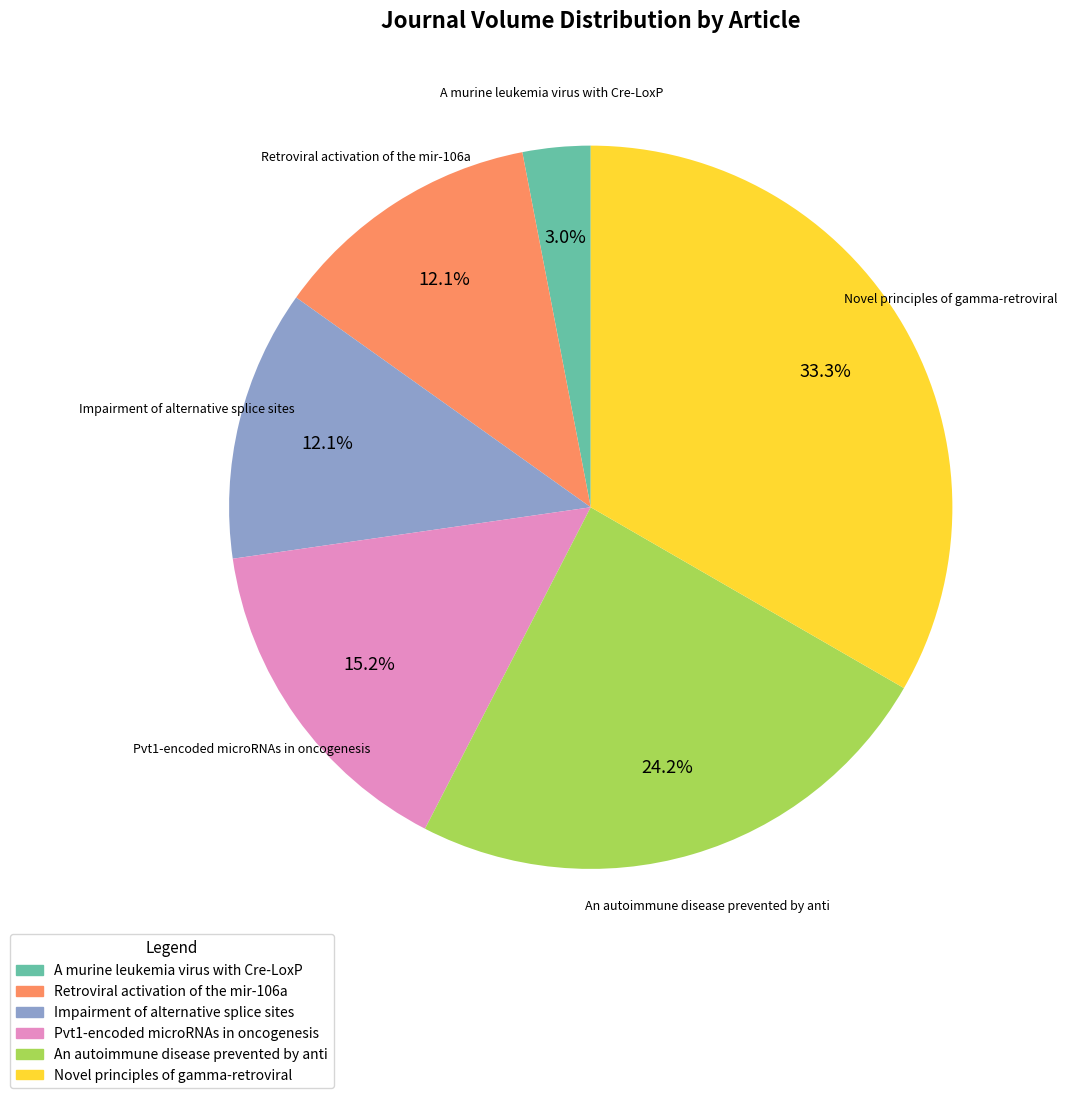

Does any single category account for the majority?

No